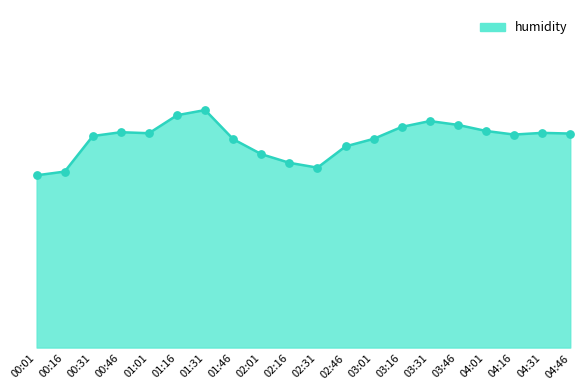

What is the change in value from 01:31 to 02:01?

-3.9